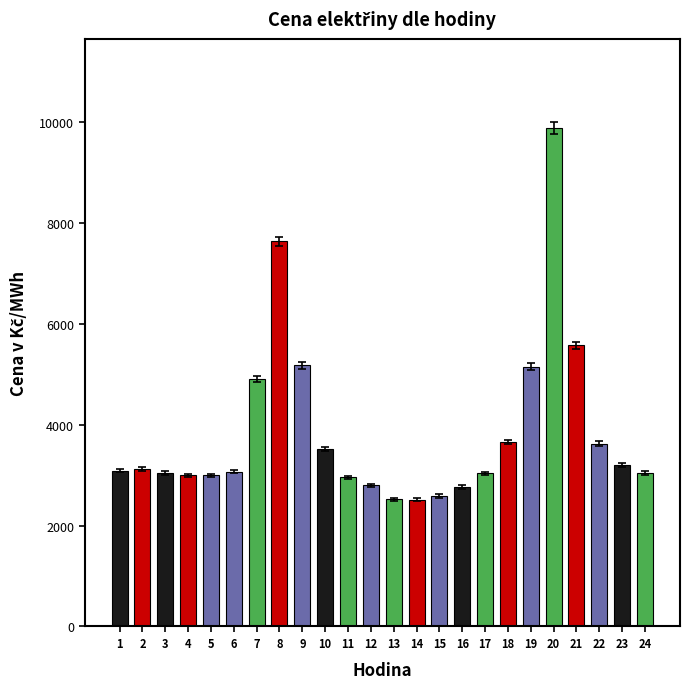

True or false: the data shows 3813.8 at 16.

False